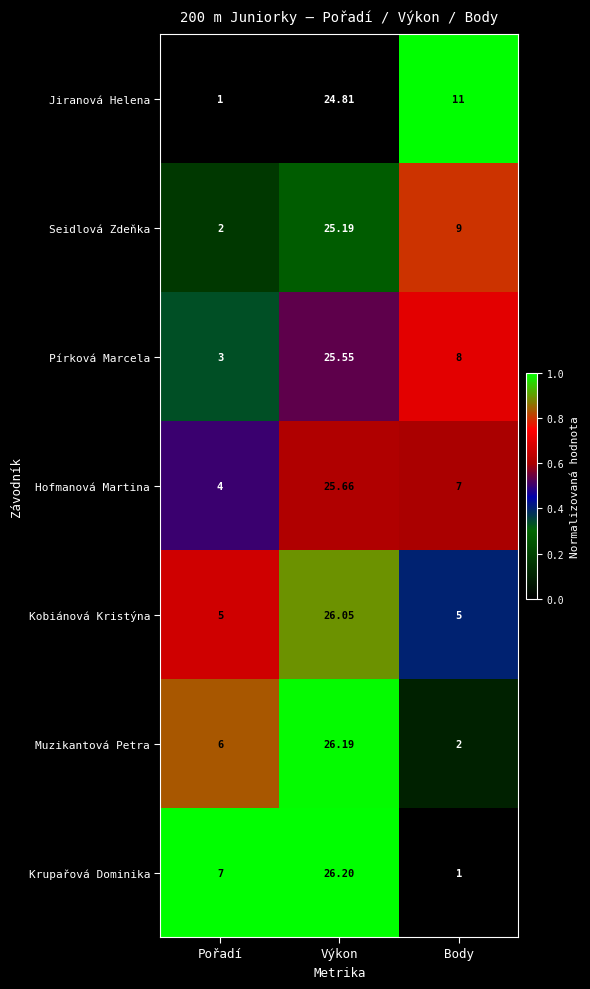

Which series has the largest total across all categories?

Jiranová Helena